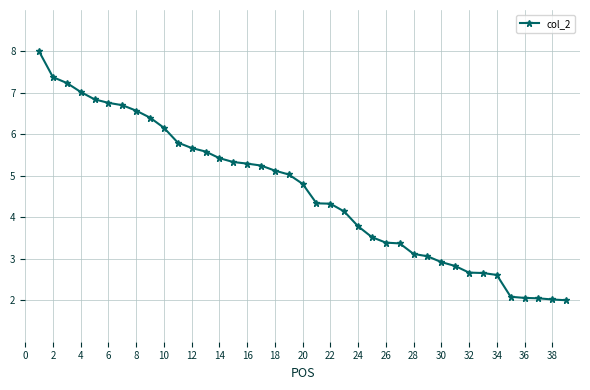

What is the value of the 39th point from the left?

2.0